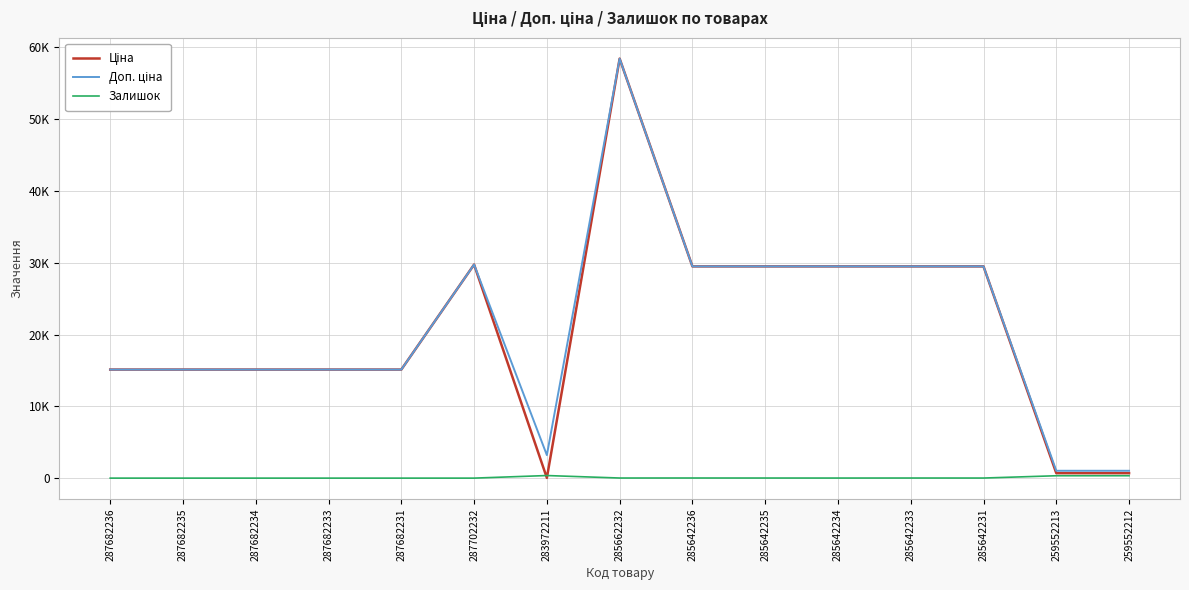

Is this an area chart (filled region under the line)?

No